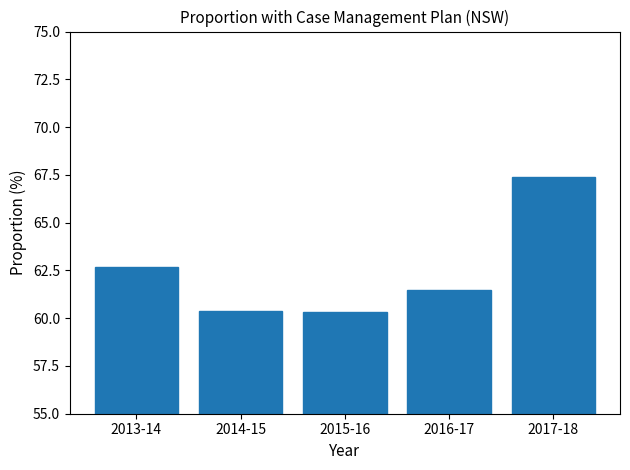

Reading left to right, list all the values displayed in this chart.

2013-14=62.7	2014-15=60.4	2015-16=60.3	2016-17=61.5	2017-18=67.4